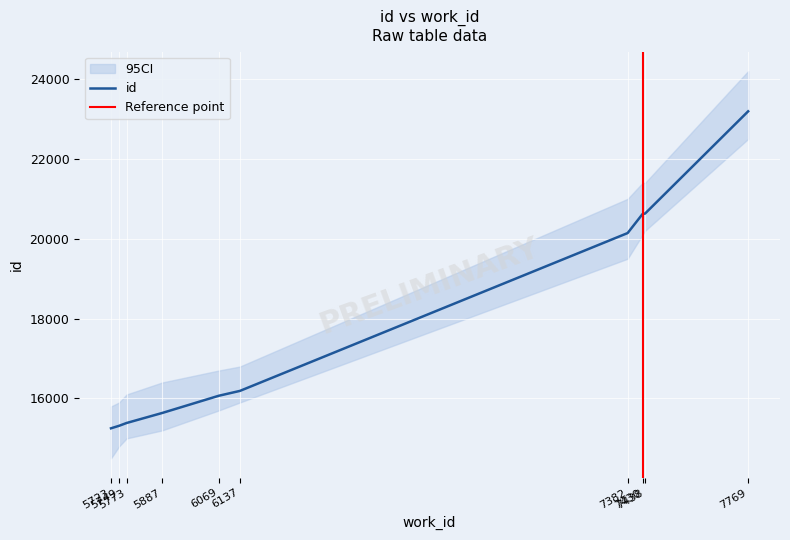

What is the value of the 1st point from the left?

15253